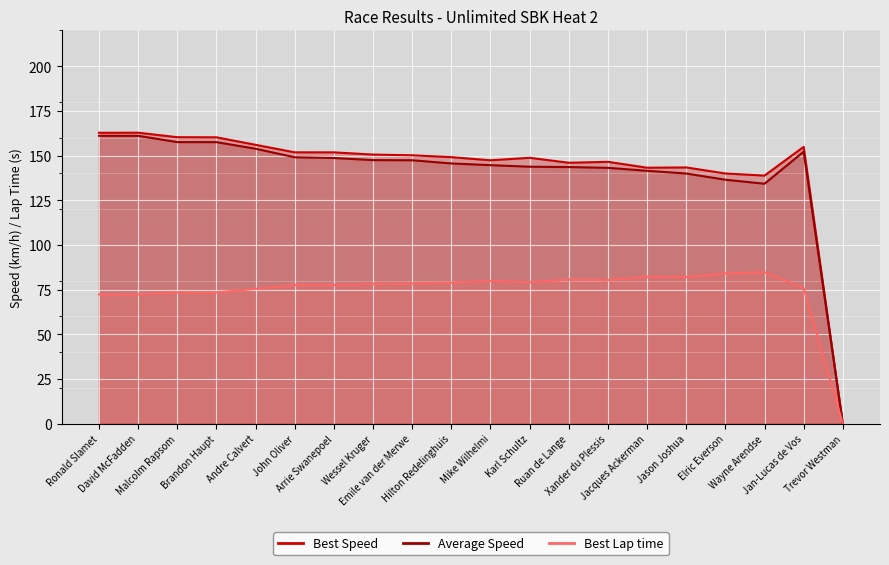

Which series has the largest total across all categories?

Best Speed